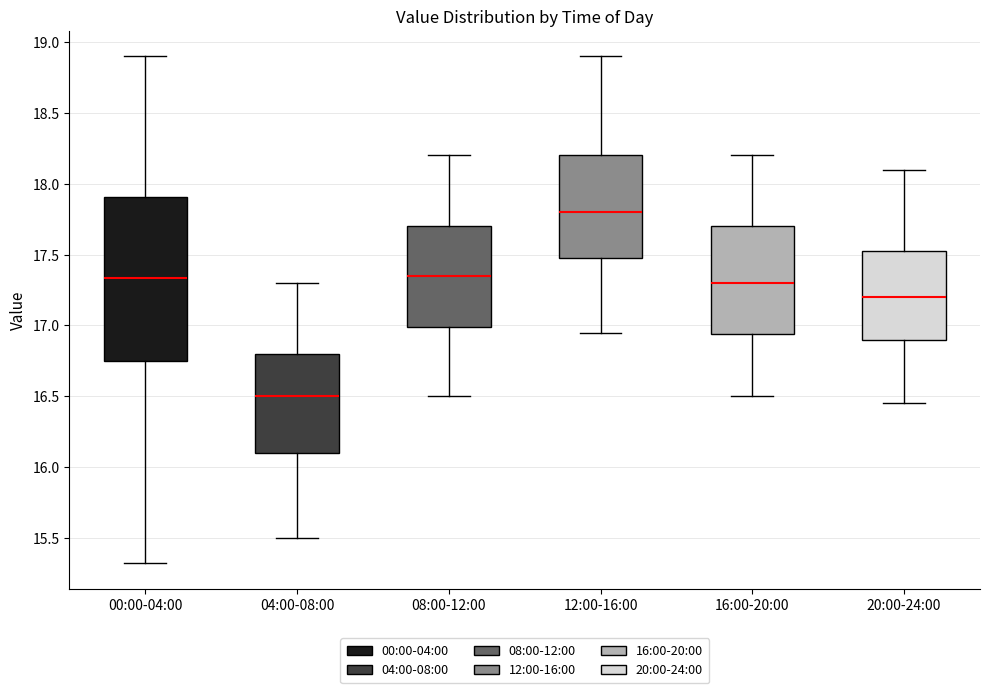

Which box's median line is the highest?

12:00-16:00